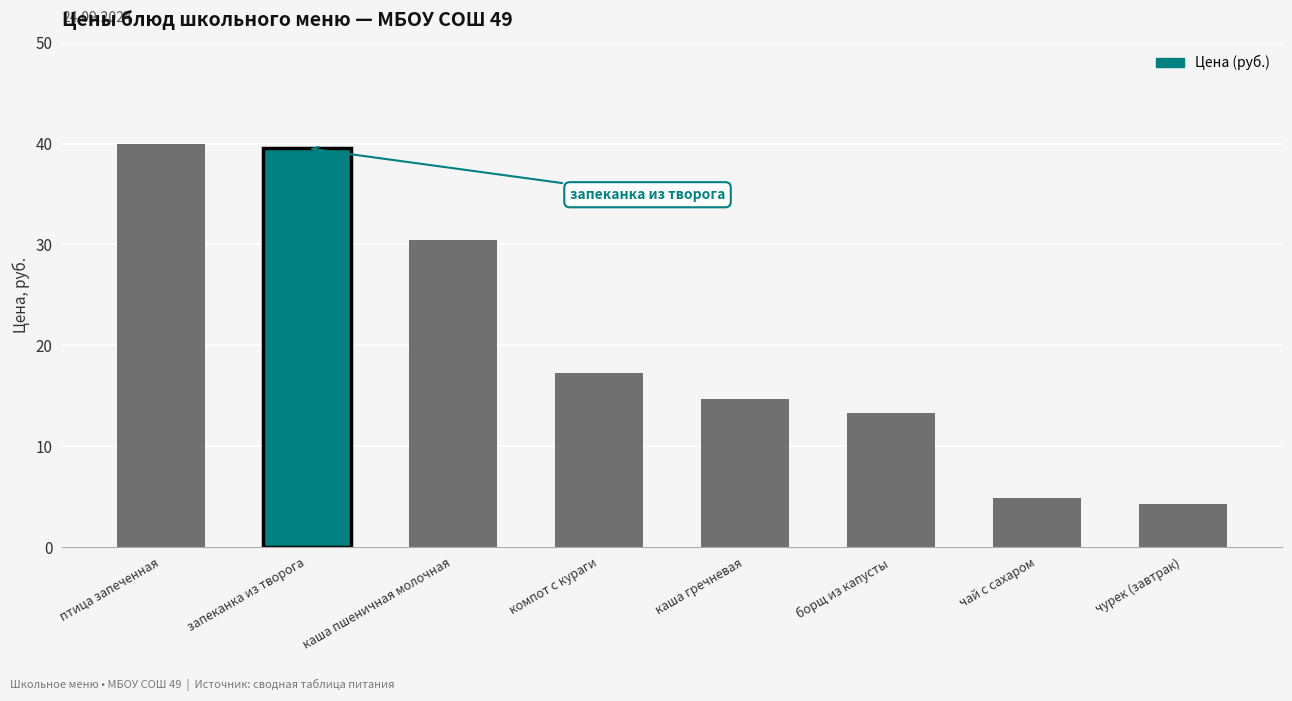

What is the change in value from борщ из капусты to чай с сахаром?

-8.4